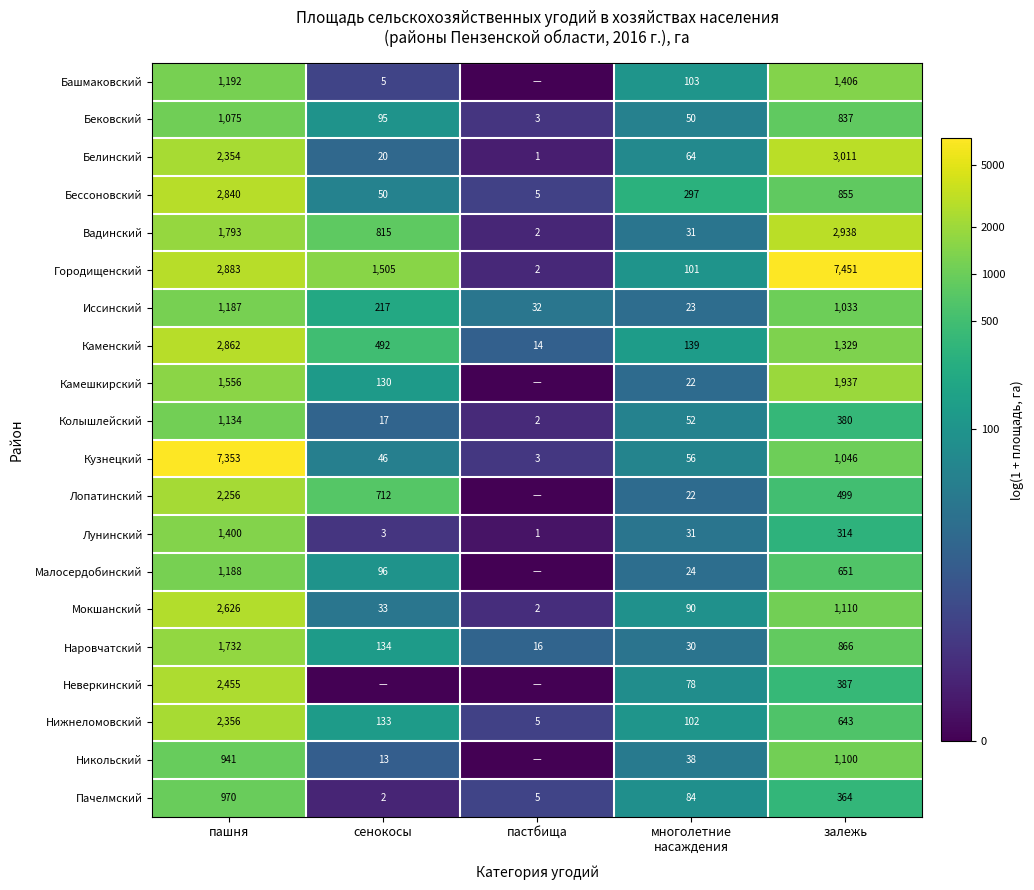

What is the total value across all series at залежь?

28157